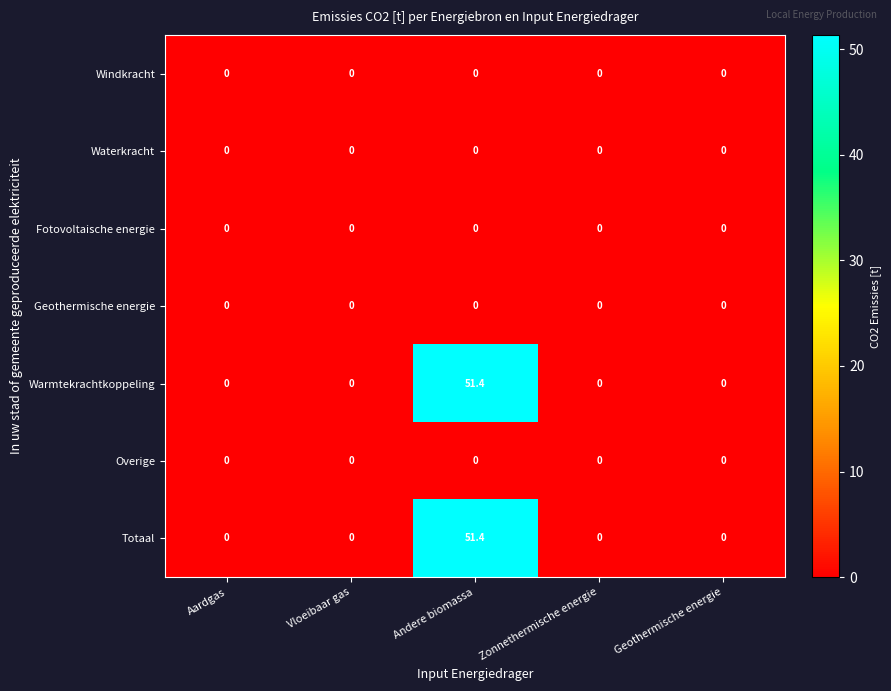

At which category is the sum across all series the highest?

Andere biomassa